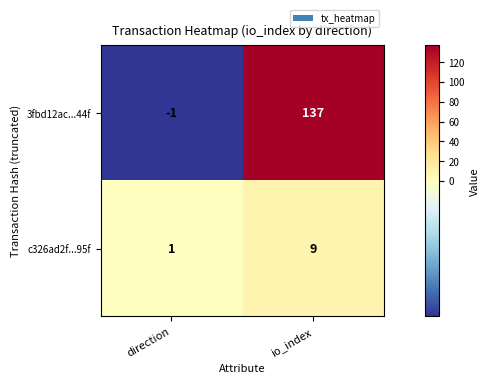

Which series has the largest range (max minus min)?

3fbd12ac...44f